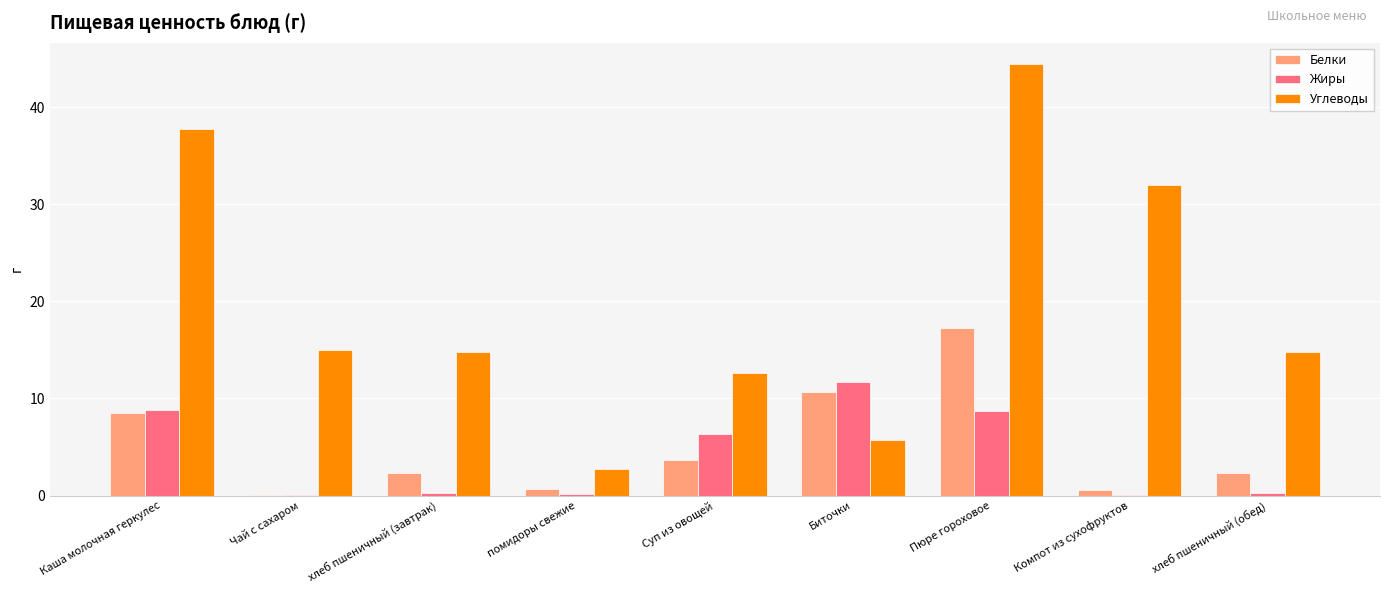

Where does the Белки series first go above 2?

Каша молочная геркулес